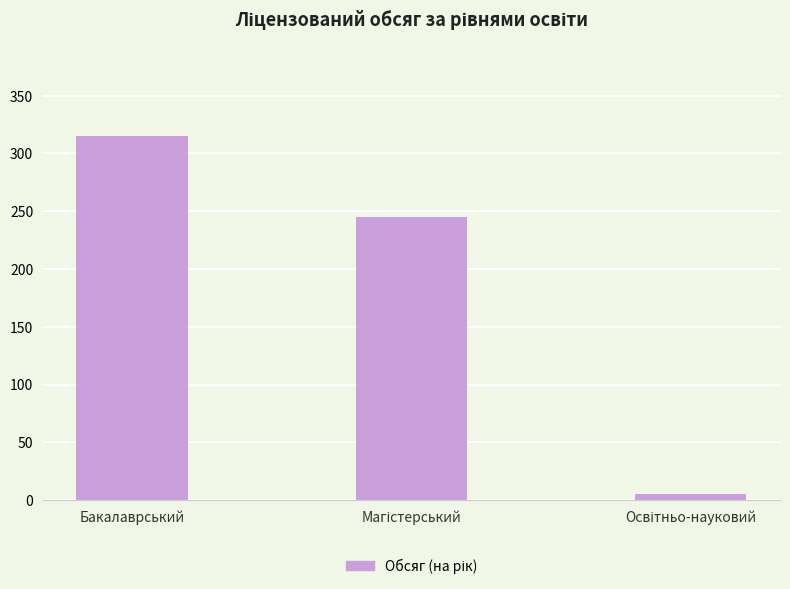

What is the value of the 2nd bar from the left?

245